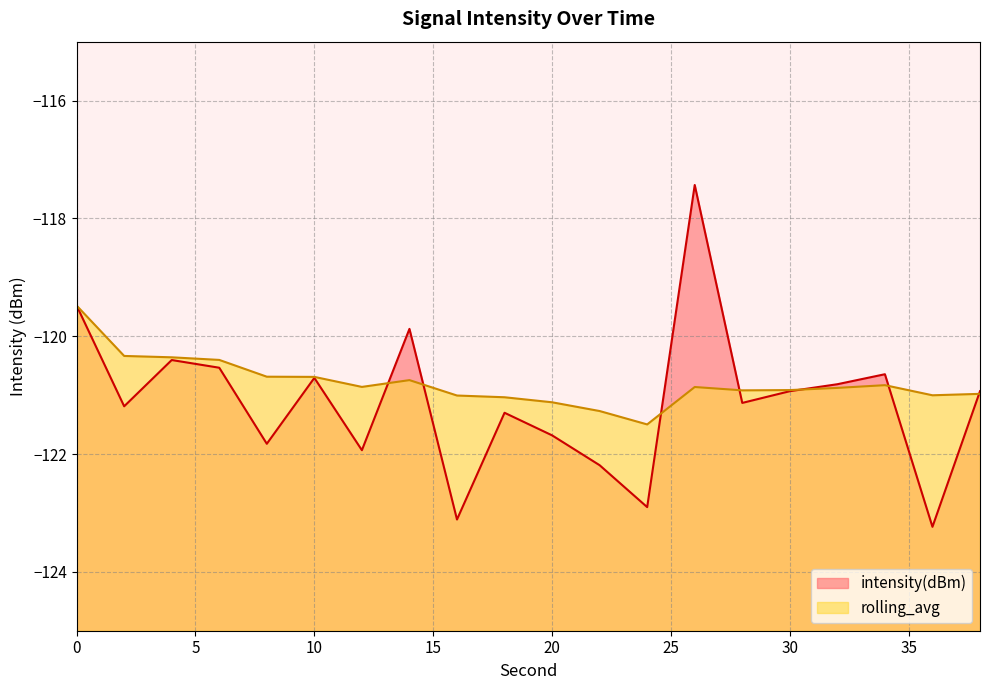

Which series has the largest total across all categories?

rolling_avg